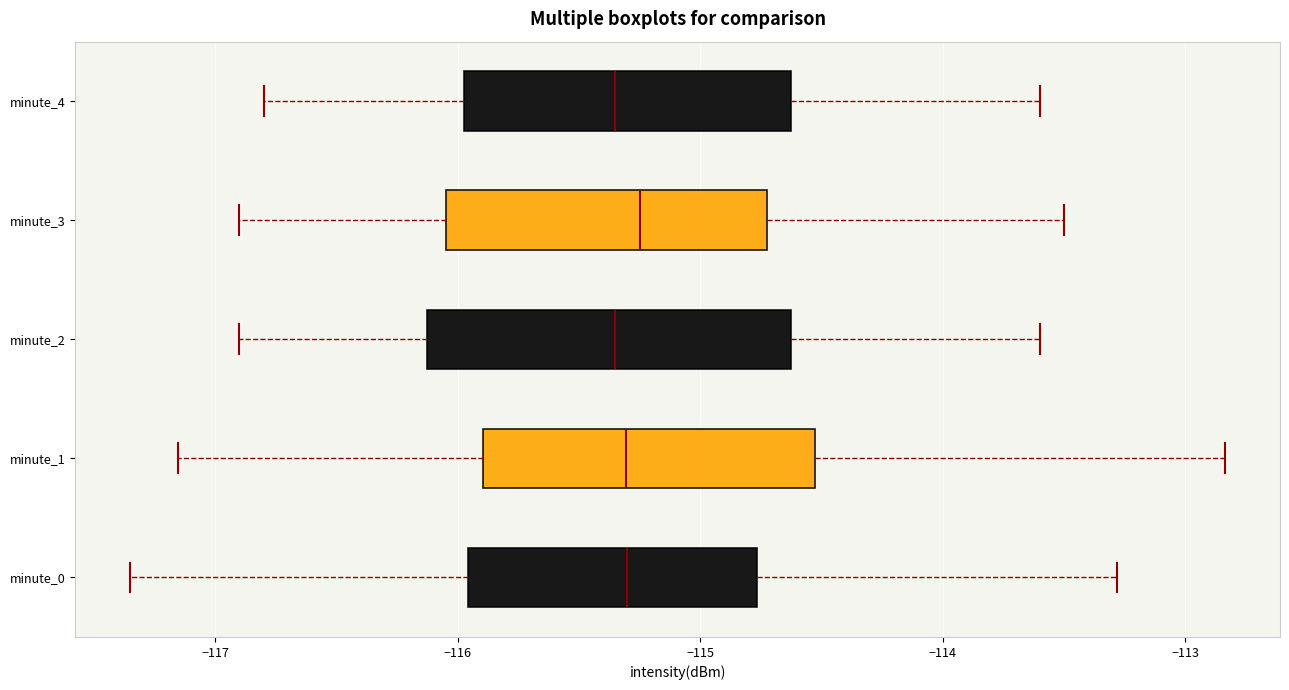

Reading bottom to top, transcribe this box plot: for each box, give where its median line is, the range the box spans, and where its two whiskers end, as read against the x-axis. The values are not printed on the chart, so give them approximately, as read against the axis.

minute_0: median -115.3, box -116.0 to -114.8, whiskers -117.4 to -113.3
minute_1: median -115.3, box -115.9 to -114.5, whiskers -117.2 to -112.8
minute_2: median -115.3, box -116.1 to -114.6, whiskers -116.9 to -113.6
minute_3: median -115.2, box -116.0 to -114.7, whiskers -116.9 to -113.5
minute_4: median -115.3, box -116.0 to -114.6, whiskers -116.8 to -113.6